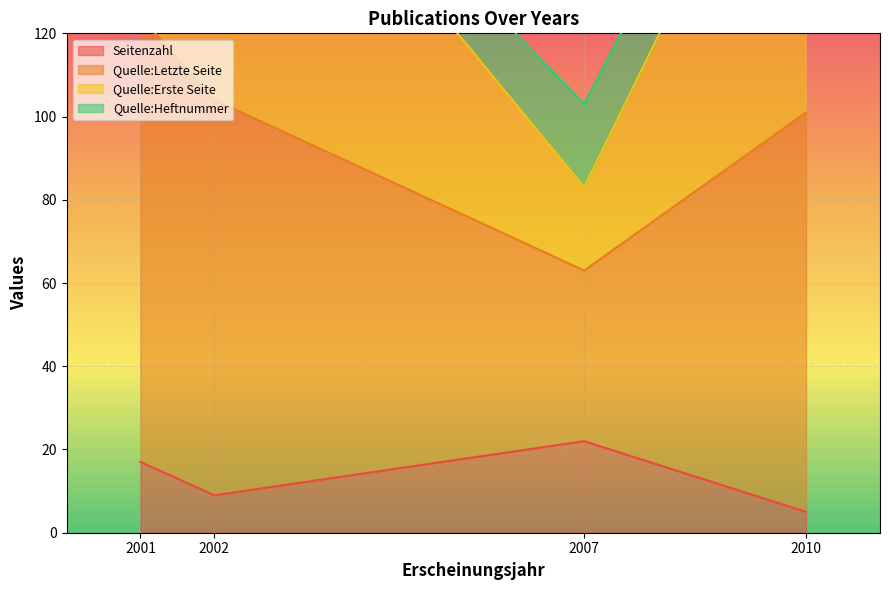

How many values in the Quelle:Erste Seite series exceed 206?

1